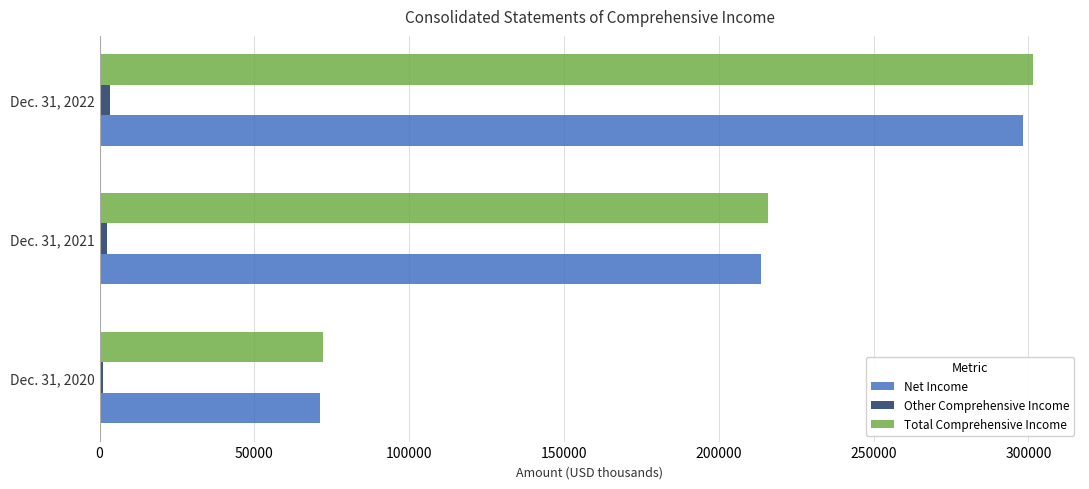

How many data points in Other Comprehensive Income are less than 2509?

1